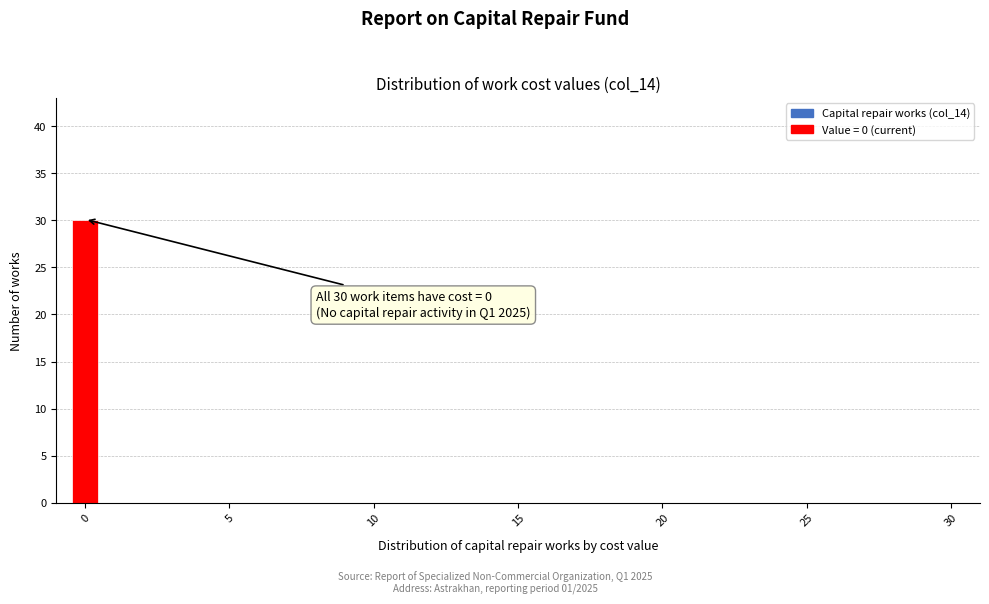

Around what value on the x-axis is the tallest bar? Give the approximate position of its centre, as read against the axis.

0.0